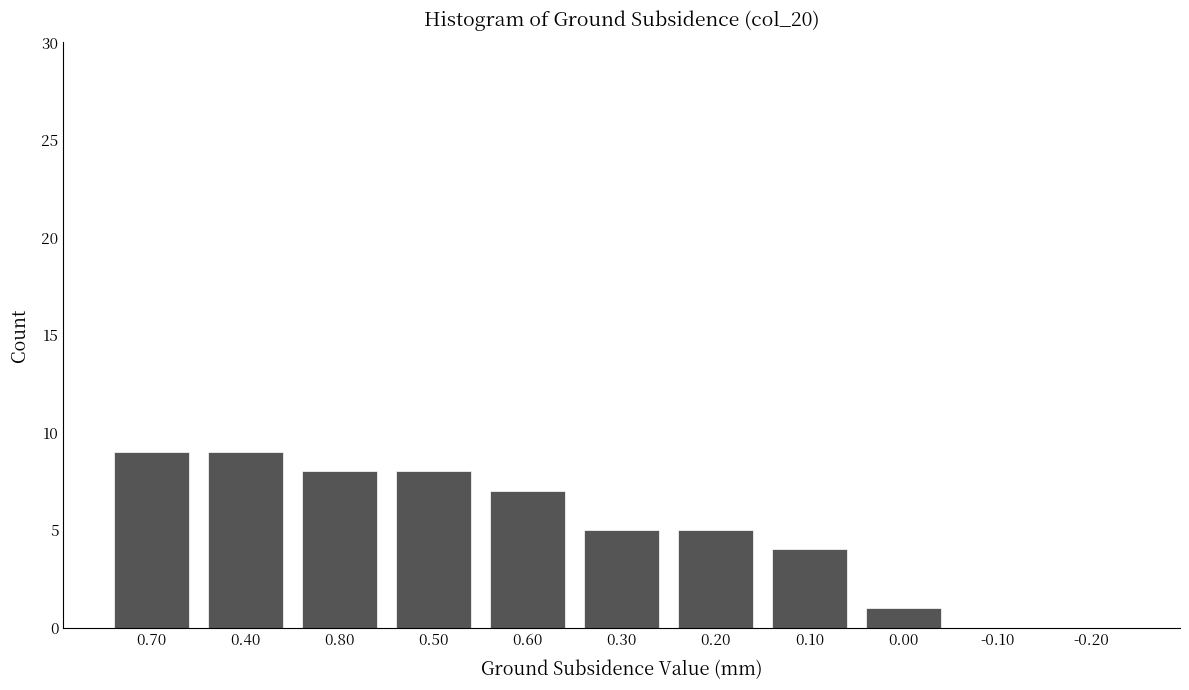

Reading right to left, list all the values displayed in this chart.

-0.20=0	-0.10=0	0.00=1	0.10=4	0.20=5	0.30=5	0.60=7	0.50=8	0.80=8	0.40=9	0.70=9